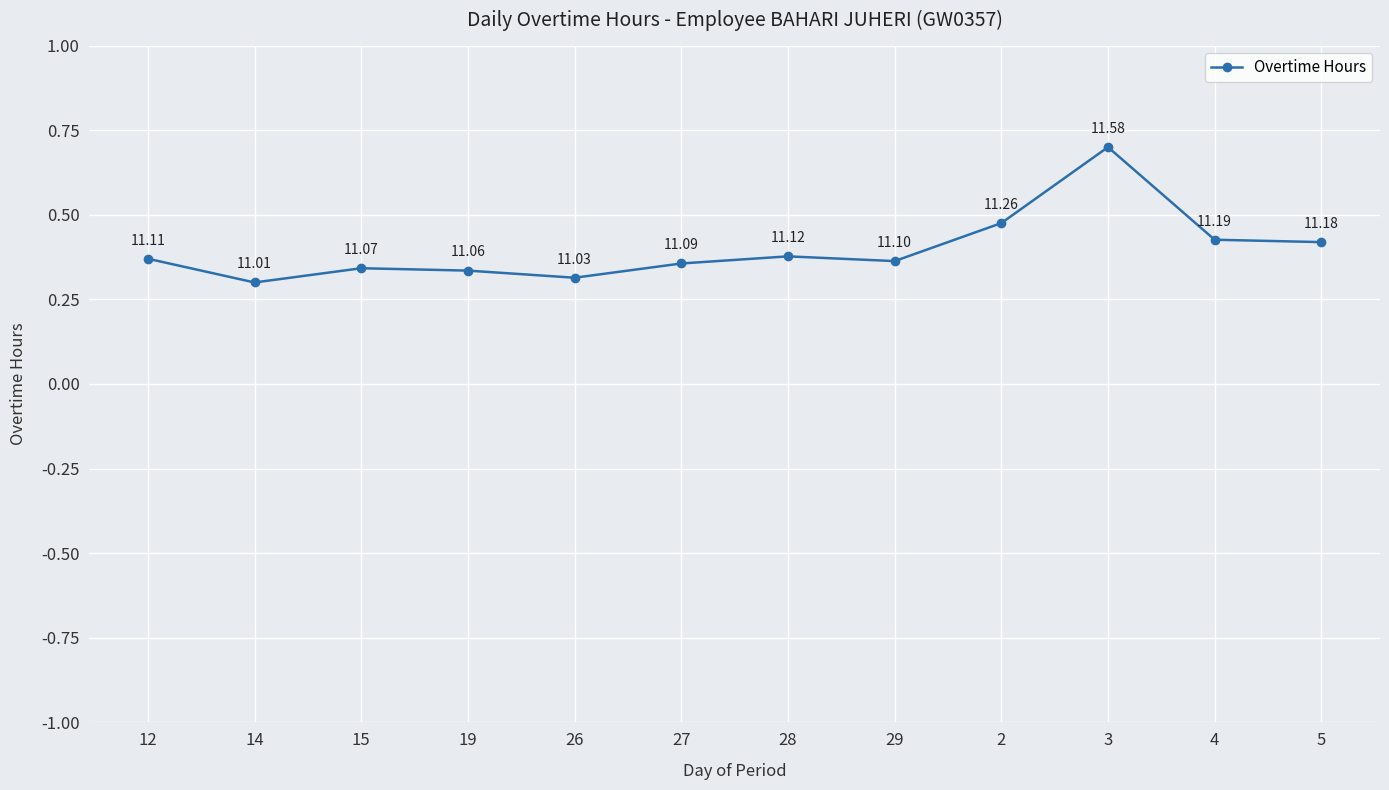

At which category does the data reach its first local valley?

14